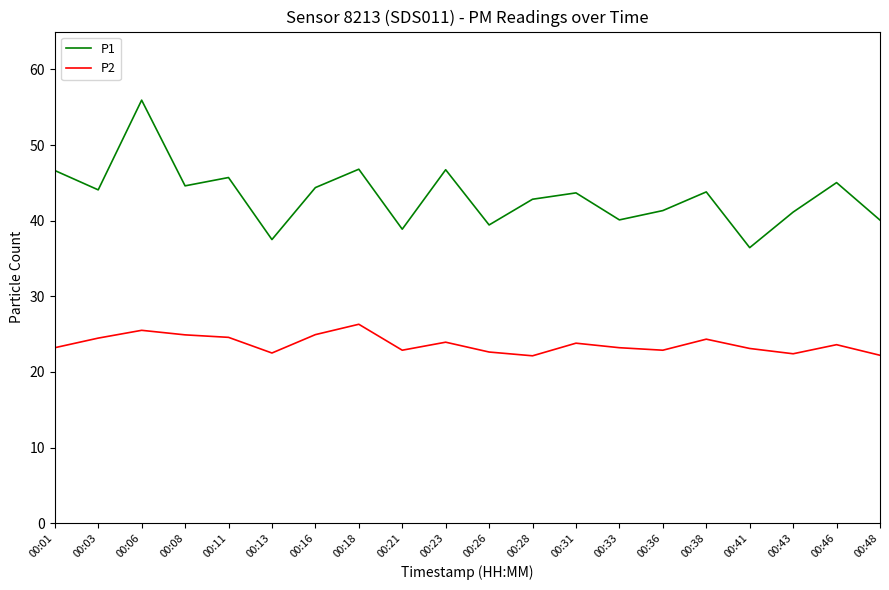

What is the sum of the P1 values at 00:26 and 00:16?

83.8